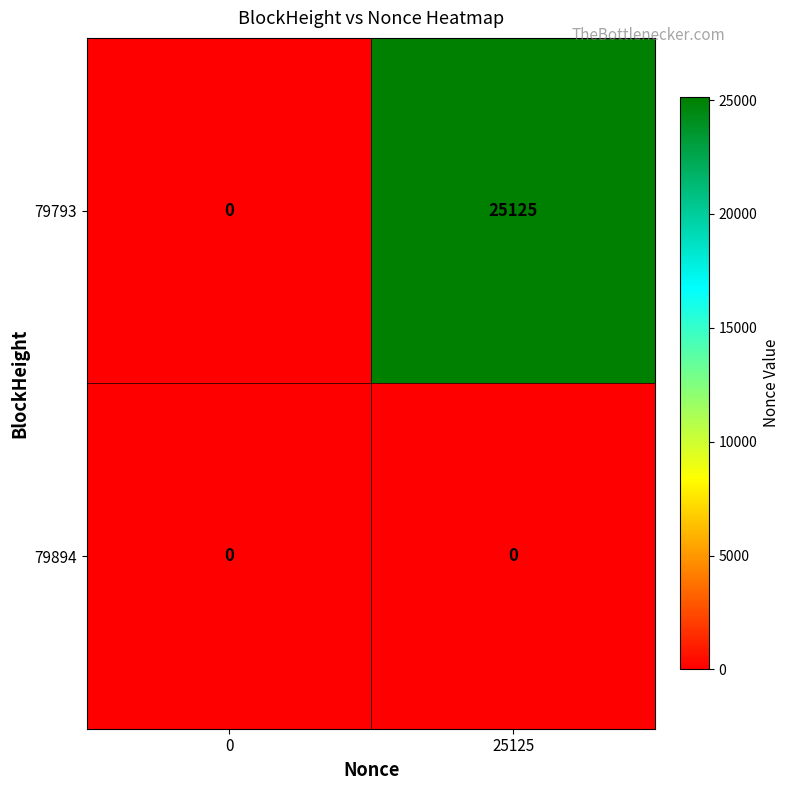

What is the sum of the 79793 values at 25125 and 0?

25125